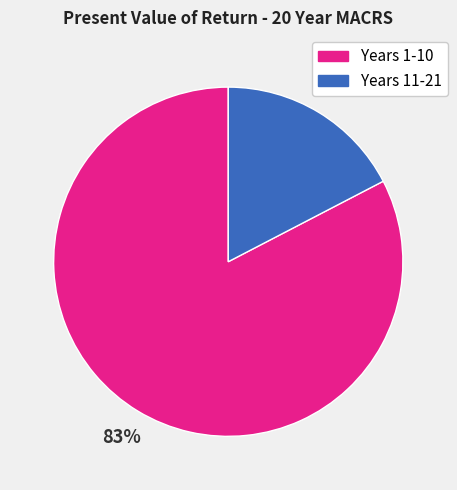

Is there a majority slice in this chart?

Yes